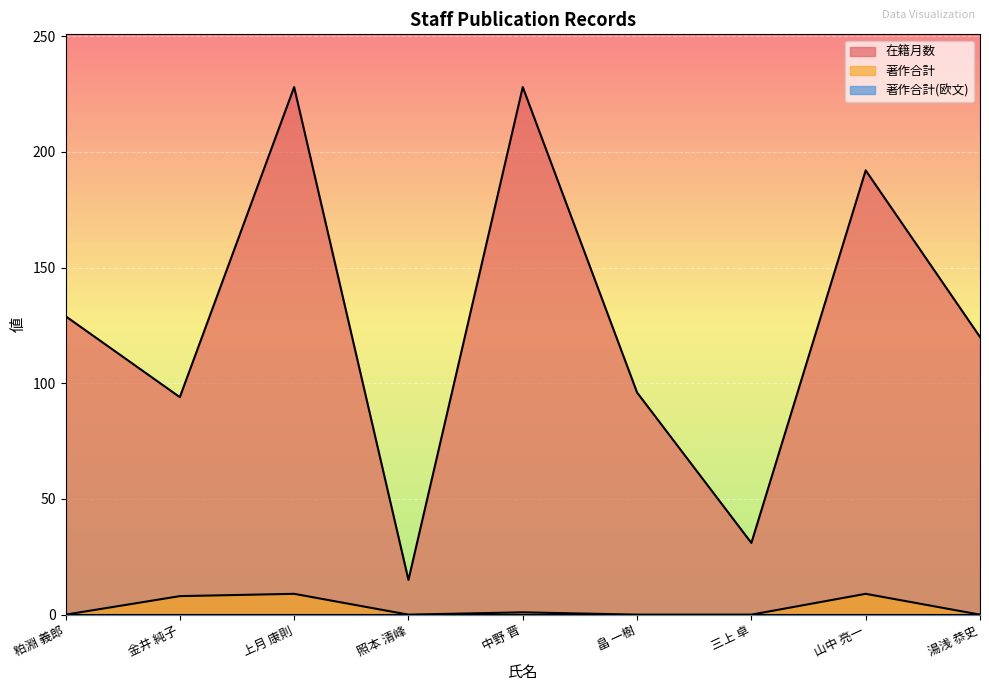

True or false: 在籍月数 and 著作合計 cross at least once.

False